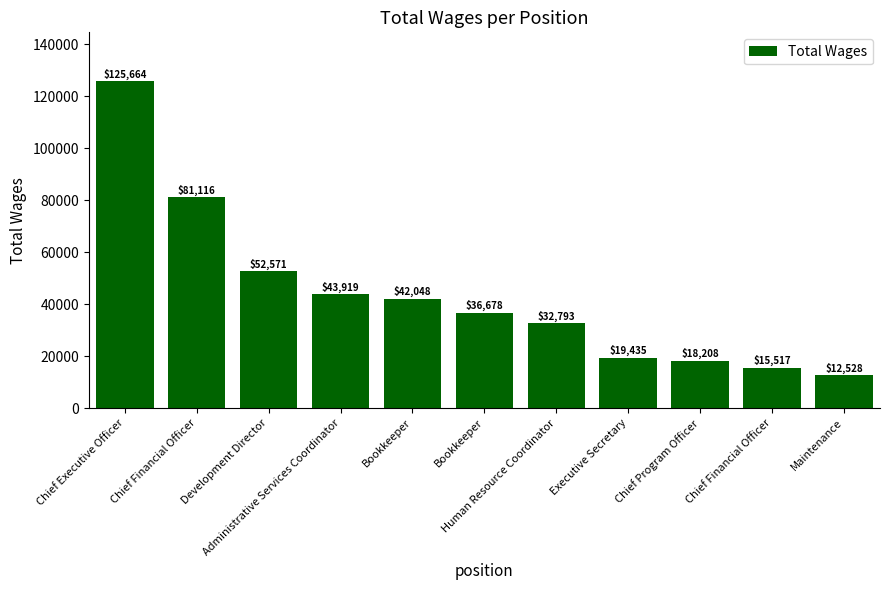

Count the number of data series in this chart.

1